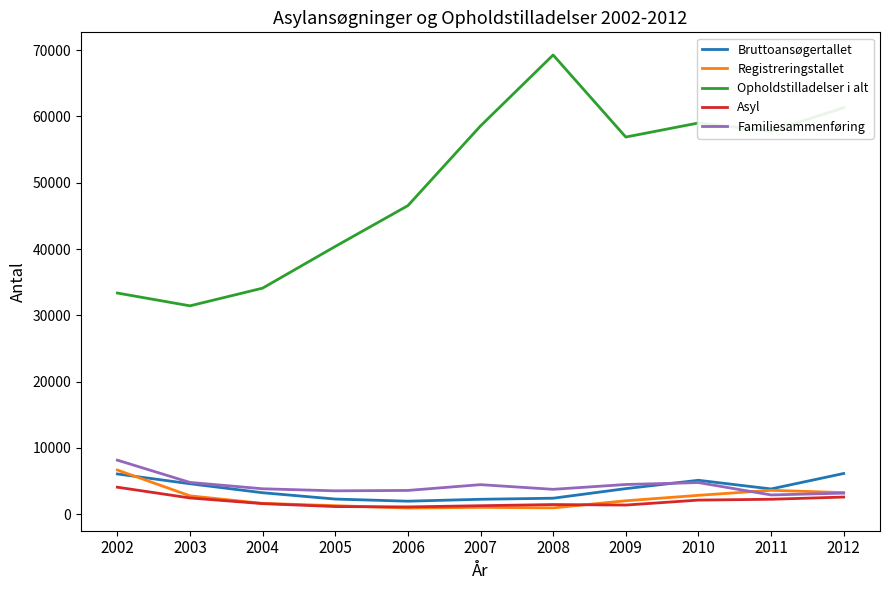

What is the difference between the maximum and minimum values in the Asyl series?

2974